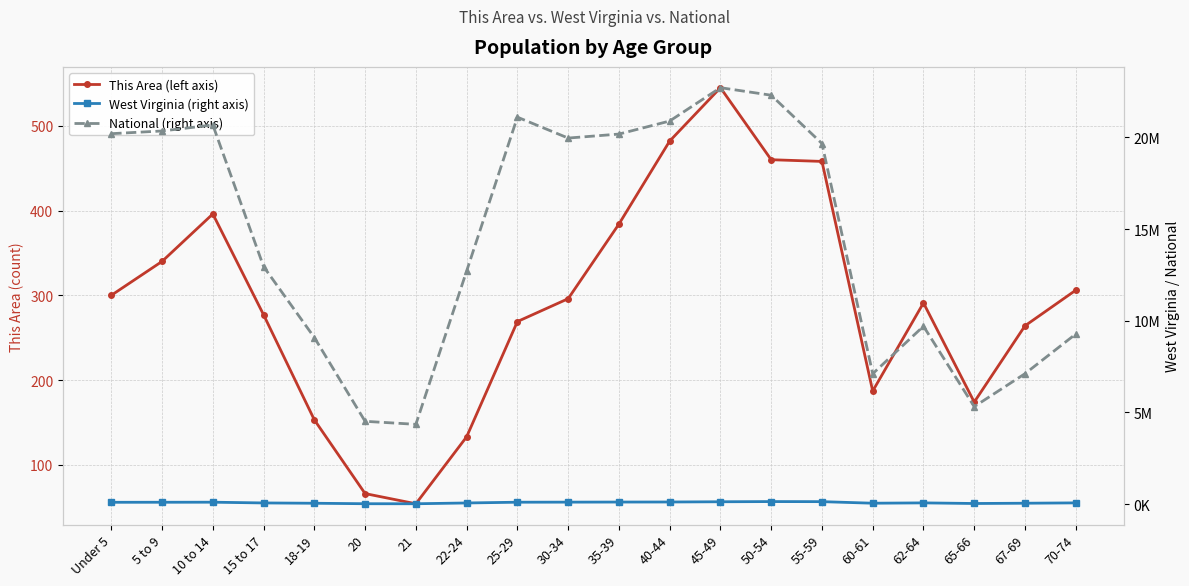

In This Area (left axis), how many points are higher than both neighbors (excluding endpoints)?

3